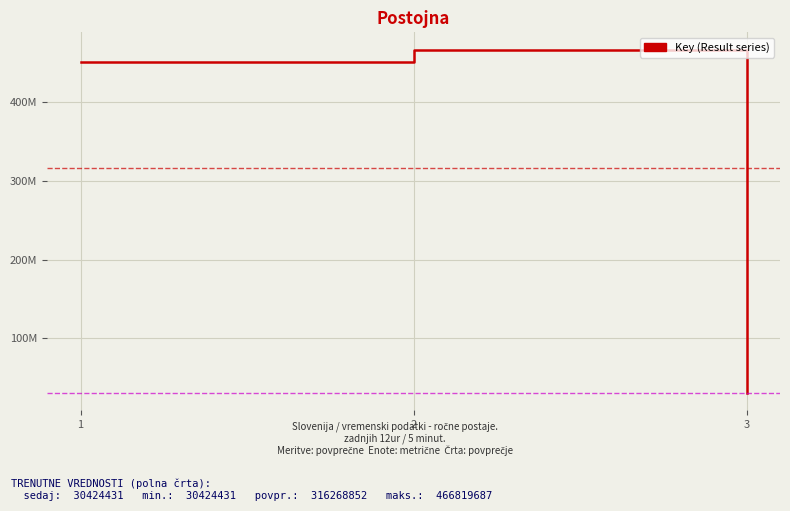

Does the chart have visible grid lines?

Yes